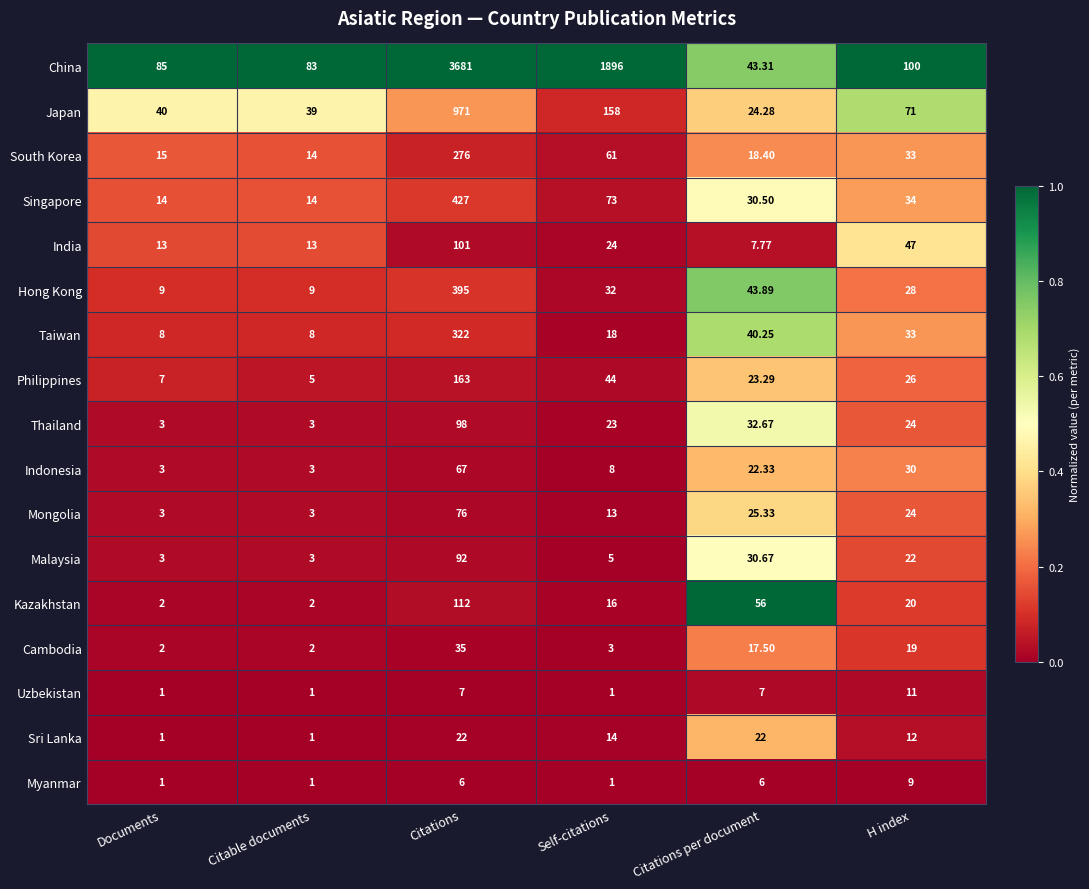

At which label does Japan first exceed 71?

Citations